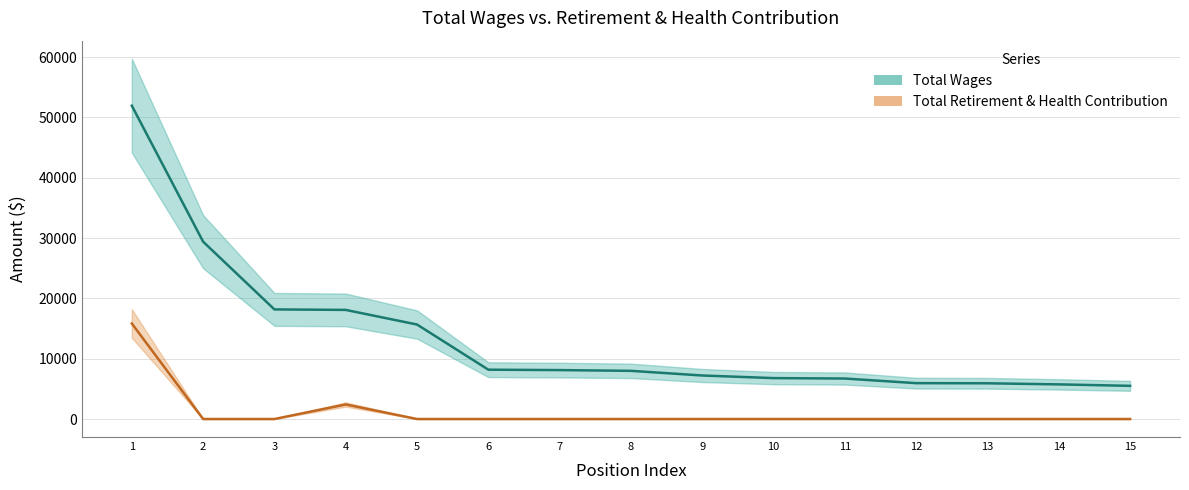

How many series are shown in this chart?

2